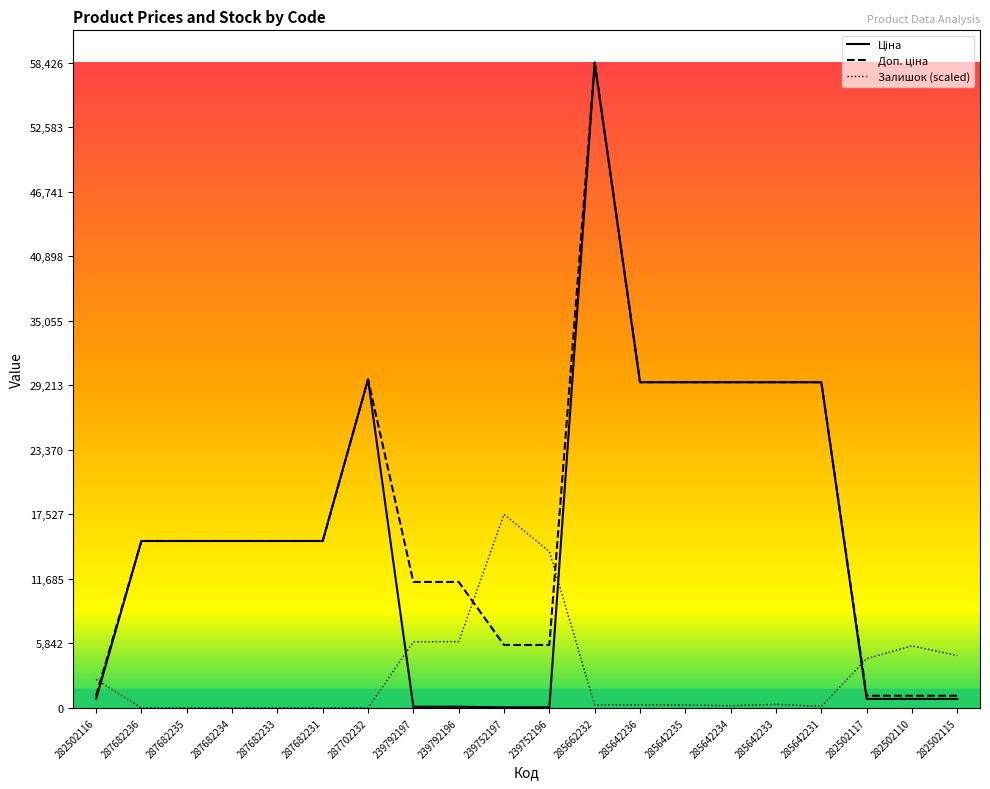

What is the sum of the Залишок (scaled) values at 282502115 and 285662232?

5040.6